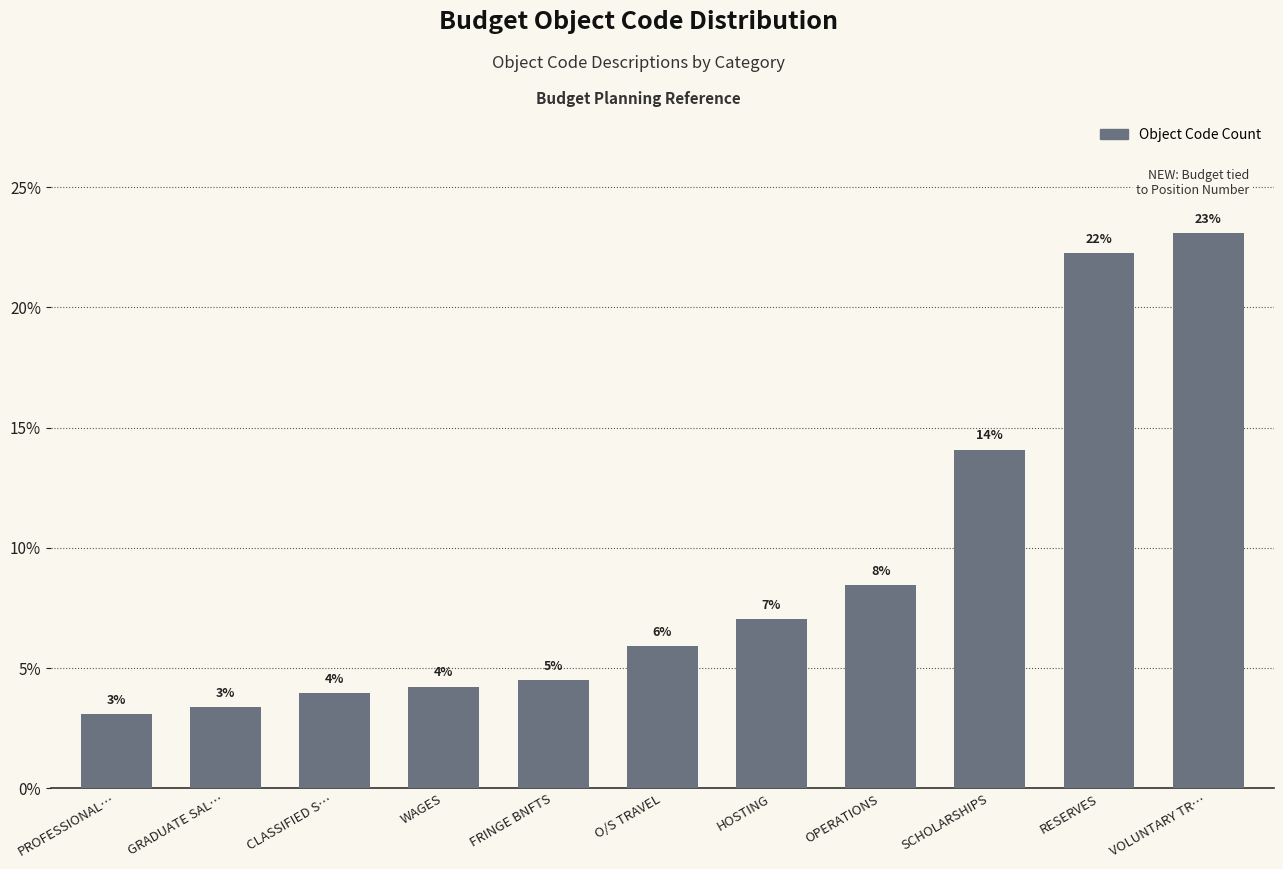

Reading left to right, transcribe all the data shown in this chart.

3.1	3.4	3.9	4.2	4.5	5.9	7.0	8.5	14.1	22.3	23.1